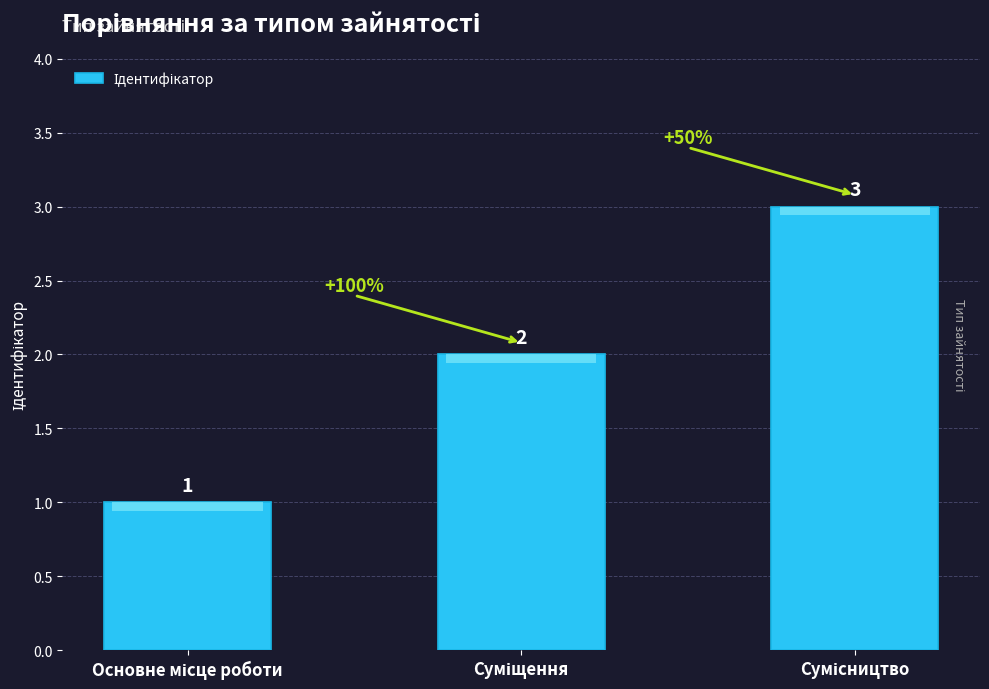

How many values are between 1 and 3?

3